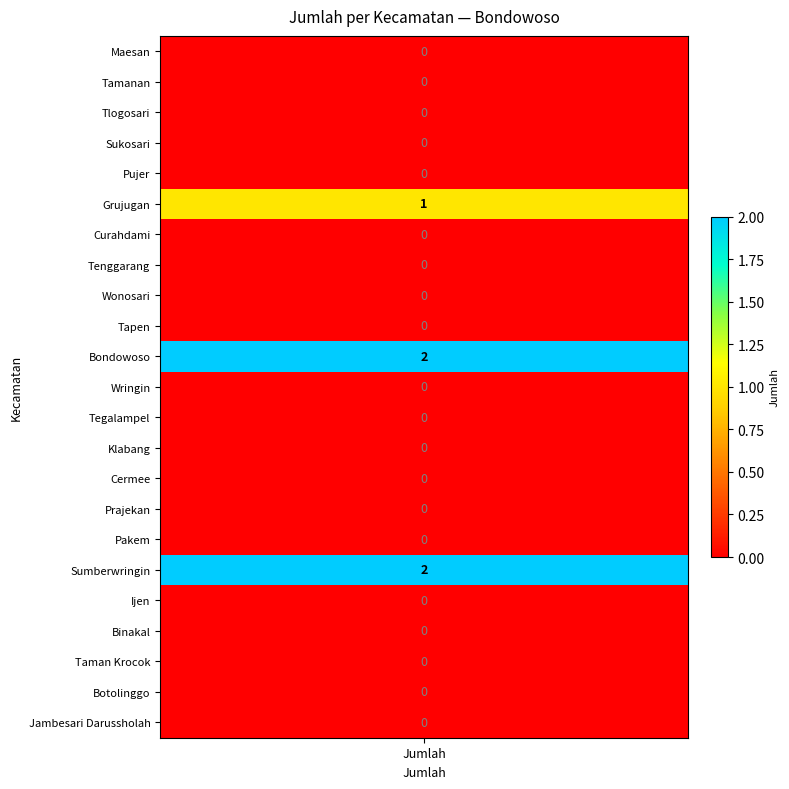

List the labels in order of value, largest first.

Bondowoso, Sumberwringin, Grujugan, Maesan, Tamanan, Tlogosari, Sukosari, Pujer, Curahdami, Tenggarang, Wonosari, Tapen, Wringin, Tegalampel, Klabang, Cermee, Prajekan, Pakem, Ijen, Binakal, Taman Krocok, Botolinggo, Jambesari Darussholah